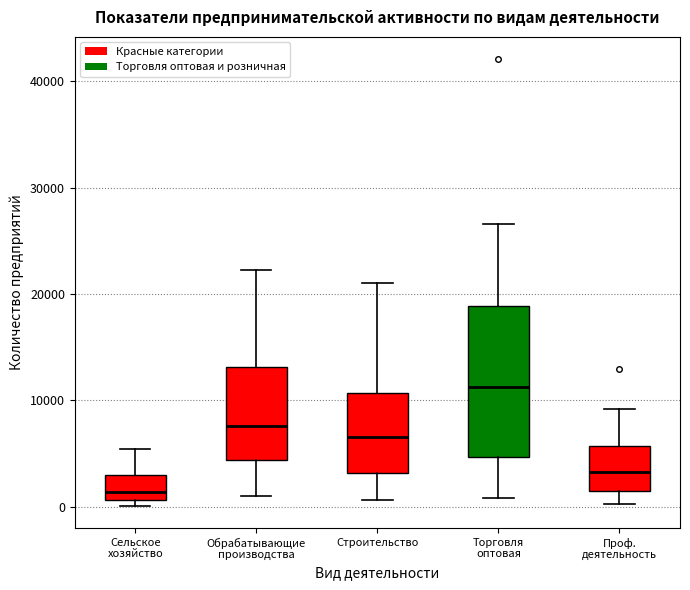

Reading left to right, transcribe this box plot: for each box, give where its median line is, the range the box spans, and where its two whiskers end, as read against the y-axis. The values are not printed on the chart, so give them approximately, as read against the axis.

Сельское хозяйство: median 1000 (just above the box's lower edge), box 1000 to 3000, whiskers 0 to 5000
Обрабатывающие производства: median 8000, box 4000 to 13000, whiskers 1000 to 22000
Строительство: median 7000, box 3000 to 11000, whiskers 1000 to 21000
Торговля оптовая: median 11000, box 5000 to 19000, whiskers 1000 to 27000
Проф. деятельность: median 3000, box 1000 to 6000, whiskers 0 to 9000